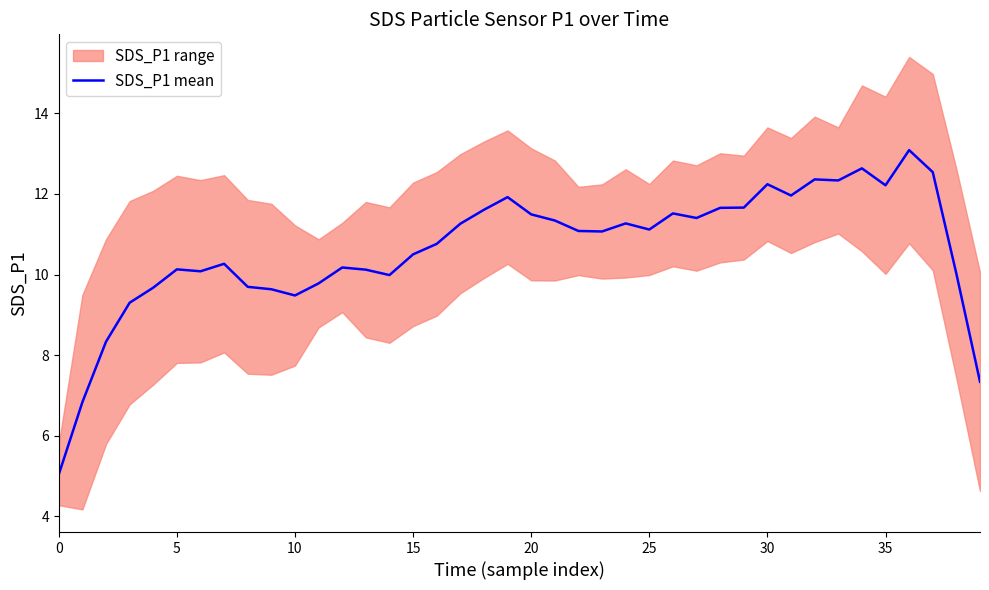

Read the value at 33.

12.3